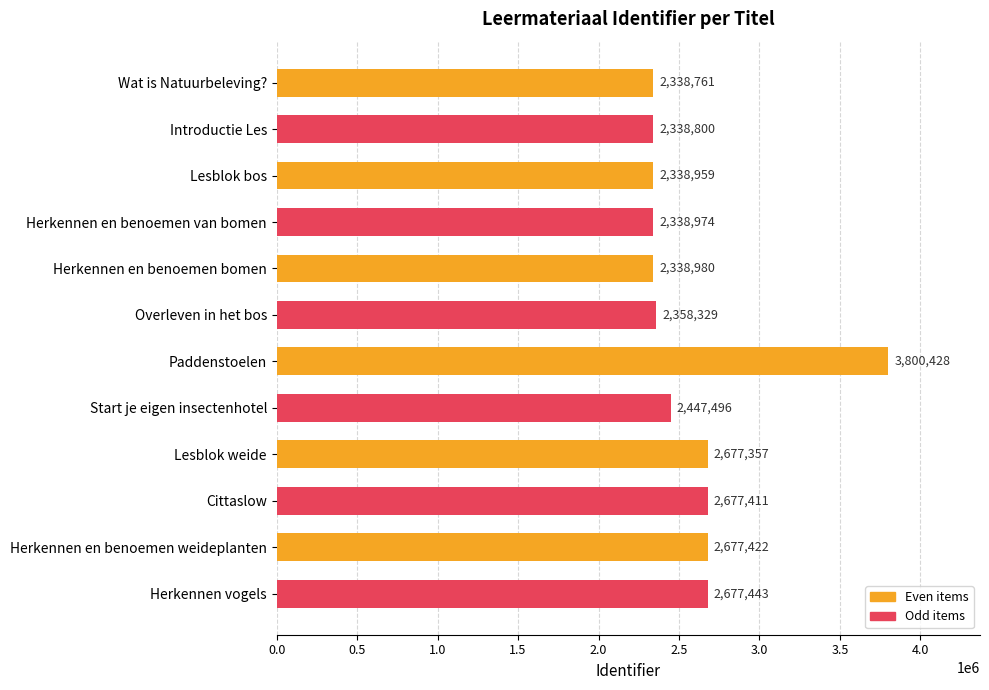

What is the difference between the values at Herkennen vogels and Paddenstoelen?

1122985